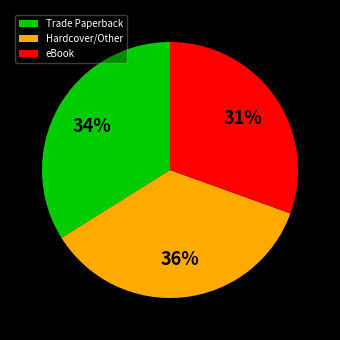

Rank the categories by value from lowest to highest.

eBook, Trade Paperback, Hardcover/Other